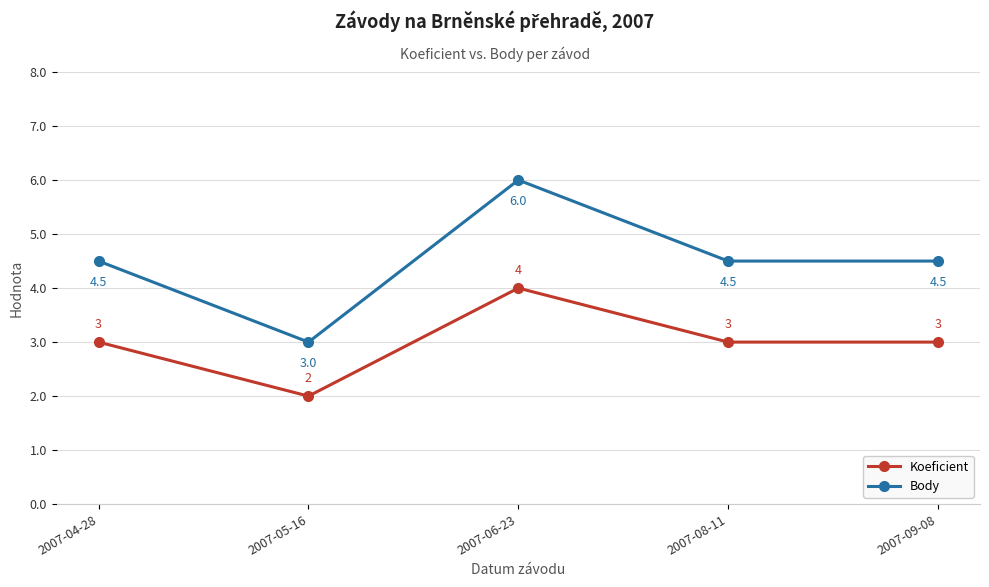

What is the spread (max minus min) of values at 2007-05-16?

1.0